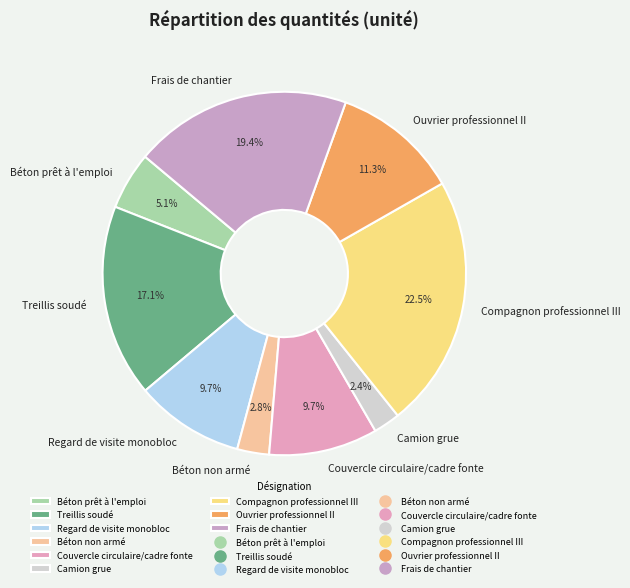

What is the largest slice in the pie chart?

Compagnon professionnel III